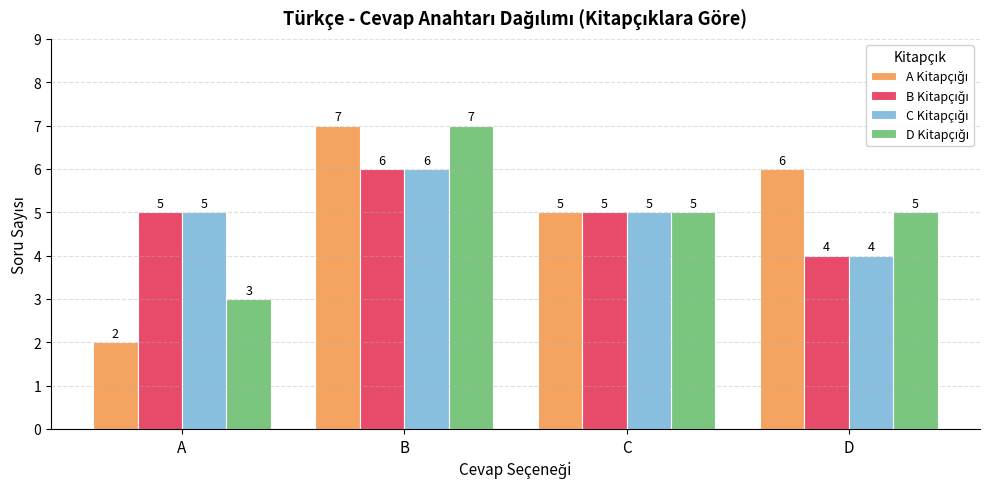

What is the total value across all series at A?

15